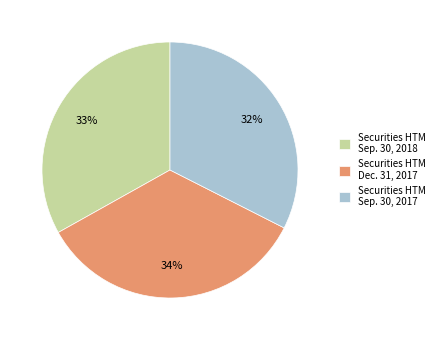

What percentage is the Securities HTM Sep. 30, 2018 slice, to the nearest percent?

33%